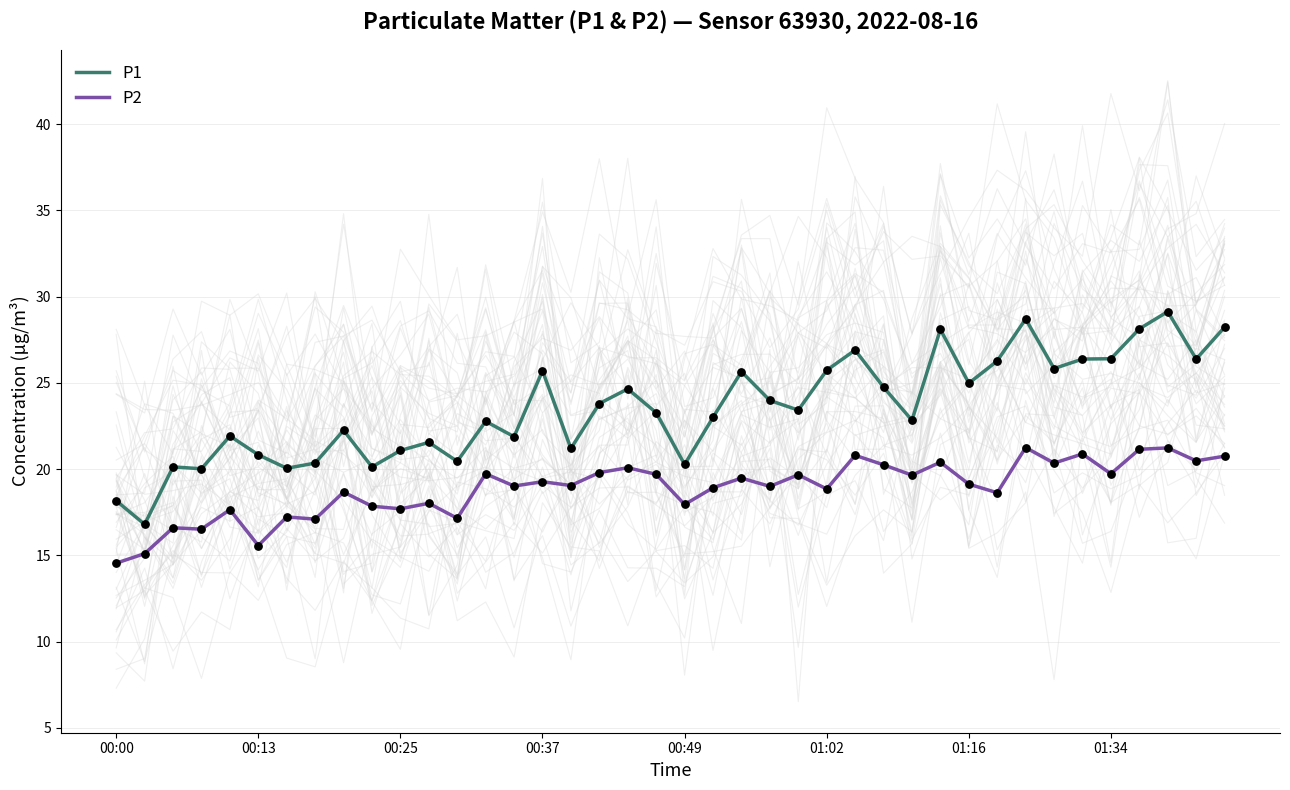

At how many categories does at least one series exceed 23?

21